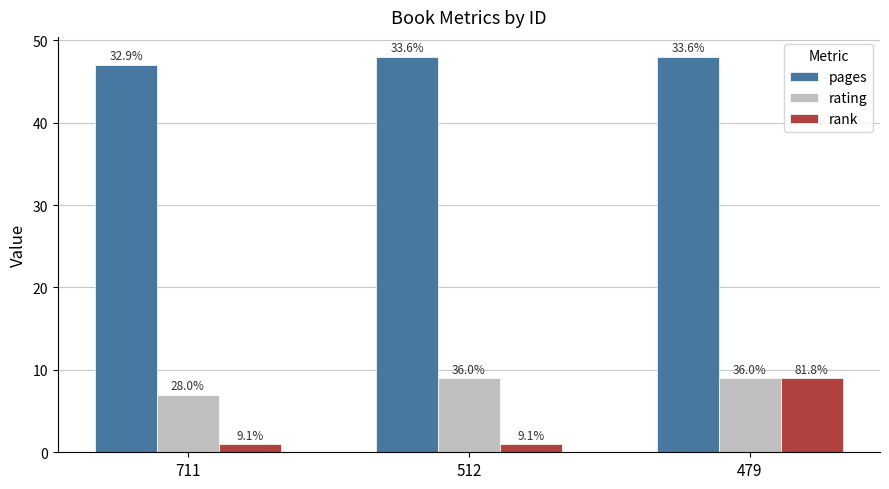

How many bars are there in total?

9